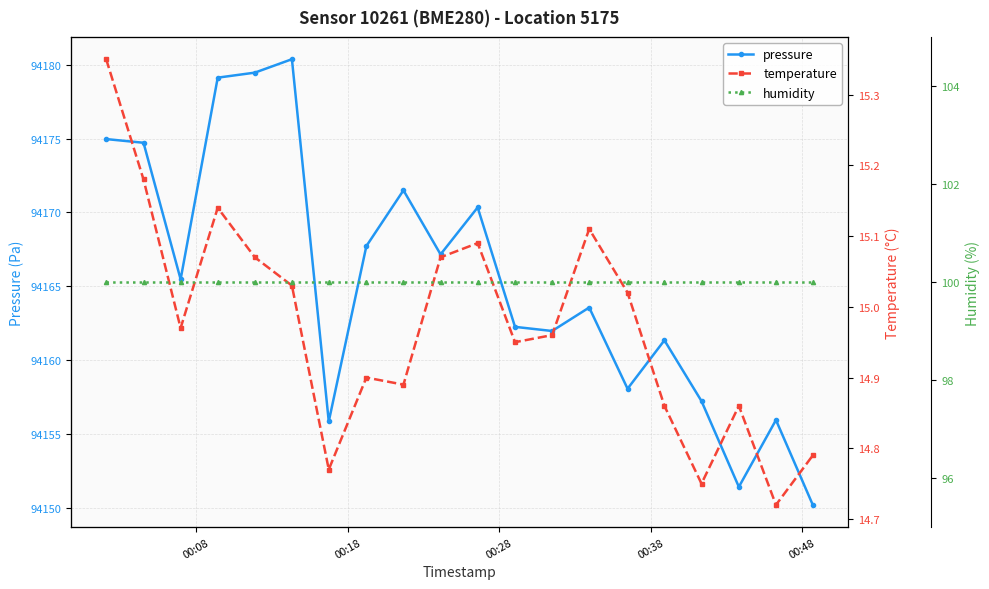

List the series in order of their peak value, lowest first.

temperature, humidity, pressure